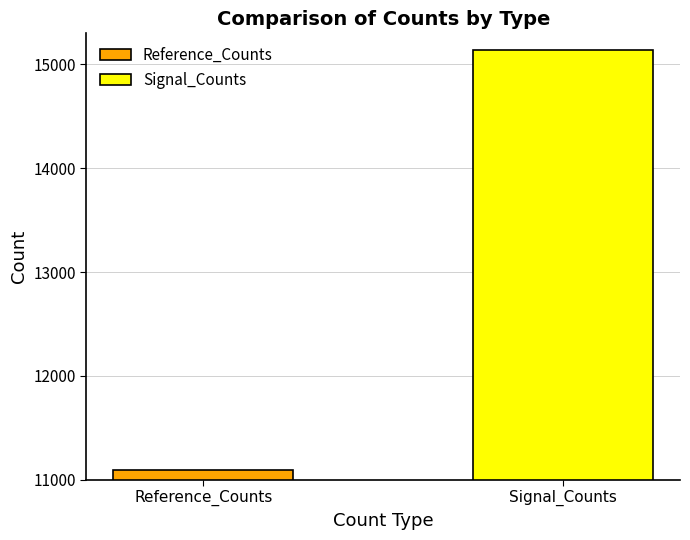

How many groups of bars are there?

1